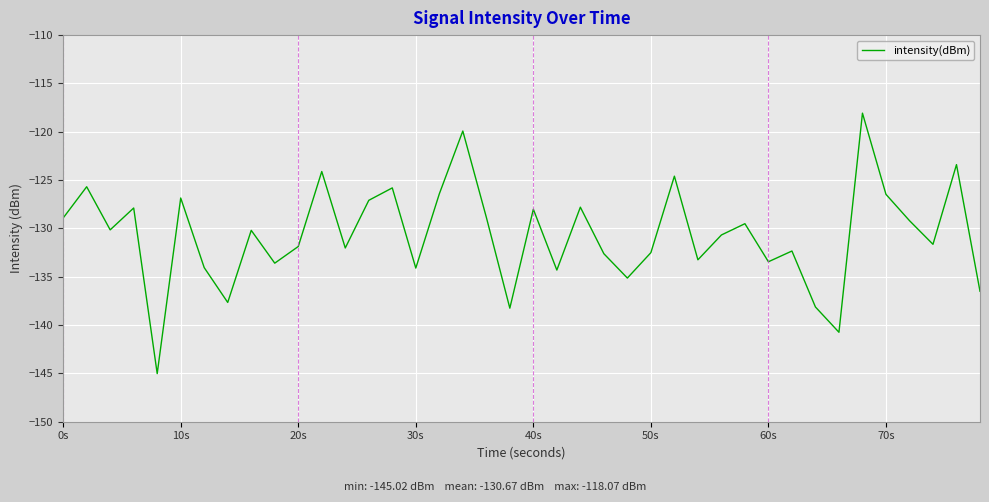

What is the minimum value shown in the chart?

-145.0